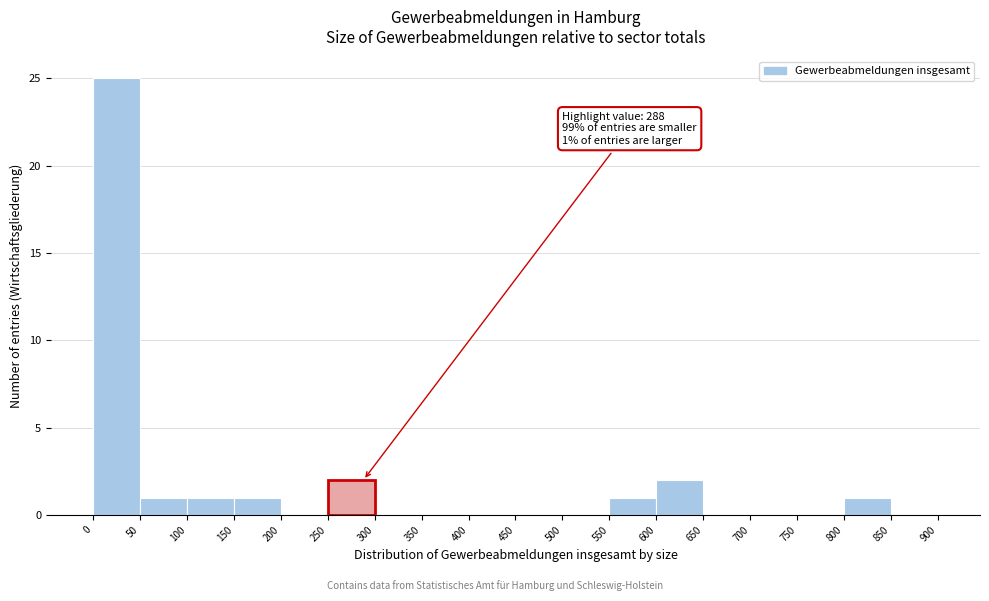

Over which range of the x-axis is the bar tallest?

0 to 50